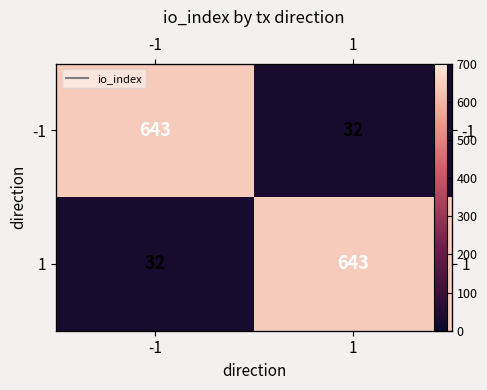

Is it true that -1 equals 643 at -1?

True